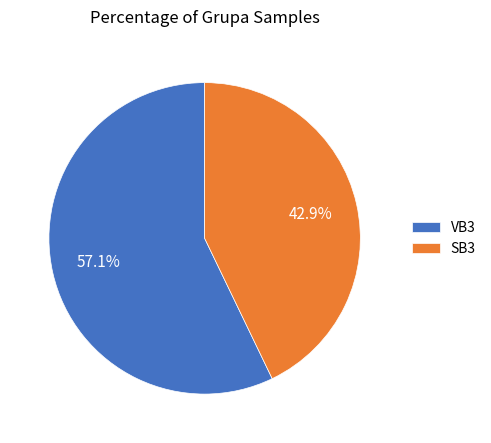

Which has a higher value, SB3 or VB3?

VB3